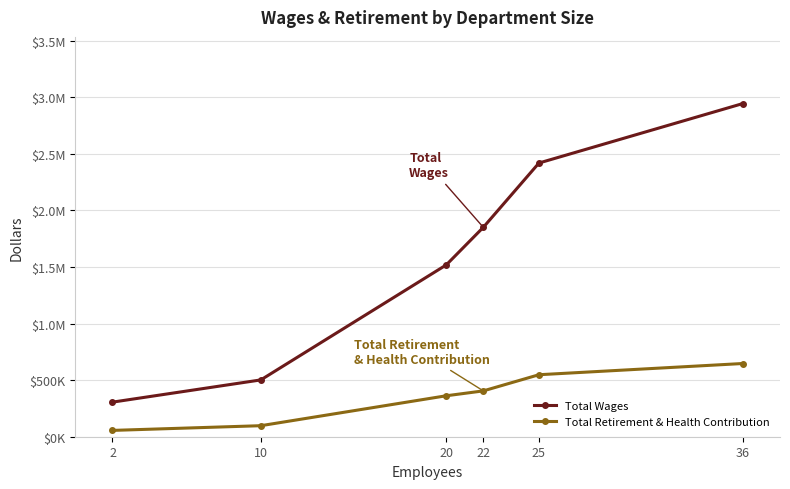

Which series has the largest total across all categories?

Total Wages